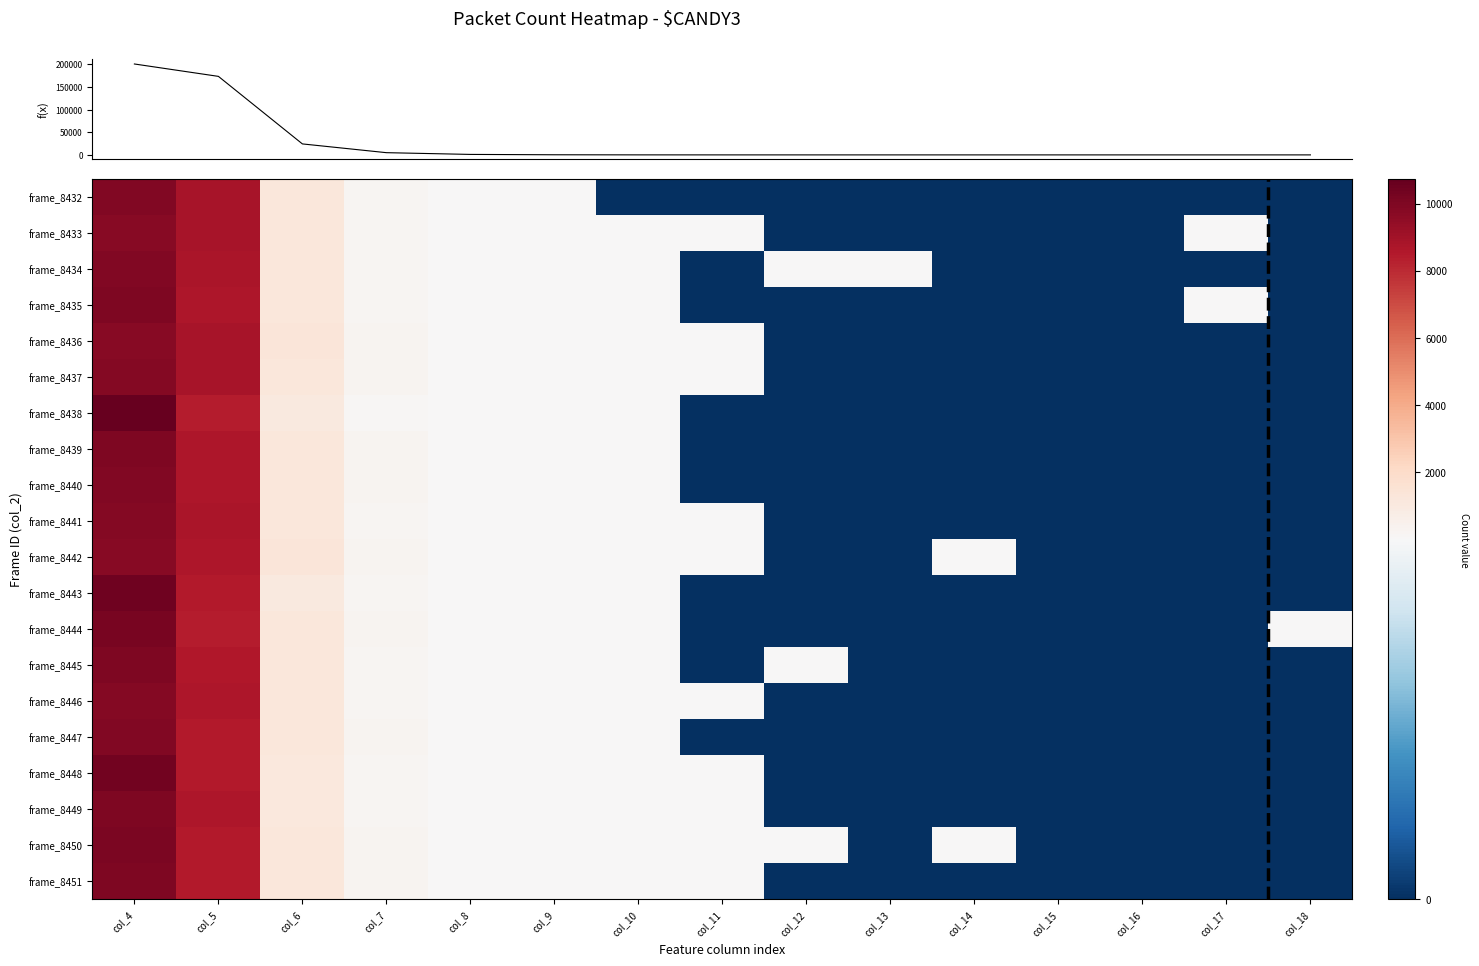

Which has a higher value, col_15 or col_14?

col_15